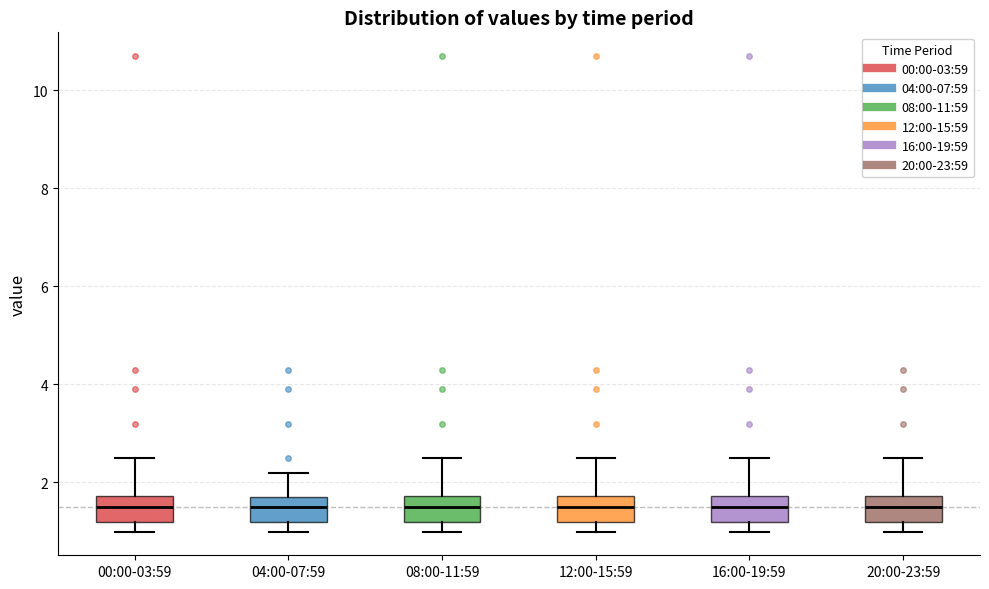

Where does the median line of the box for 12:00-15:59 sit on the y-axis? The values are not printed on the chart, so give them approximately, as read against the axis.

1.6